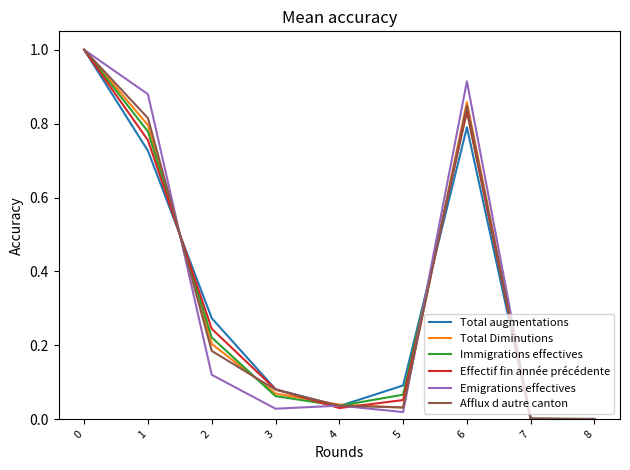

Is the value of Total augmentations at 1 greater than the value of Total Diminutions at 1?

No